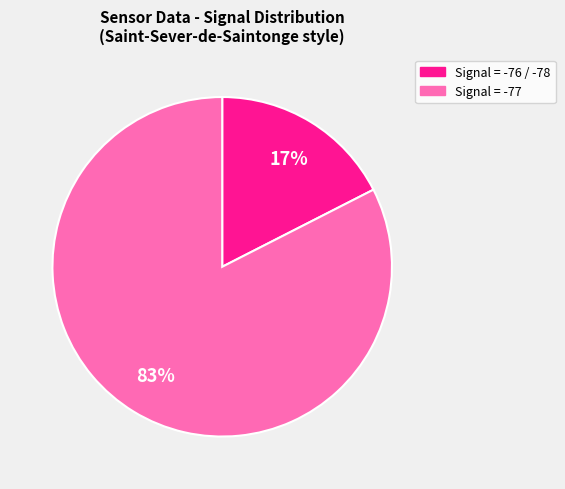

Is there any slice that represents more than half of the pie?

Yes